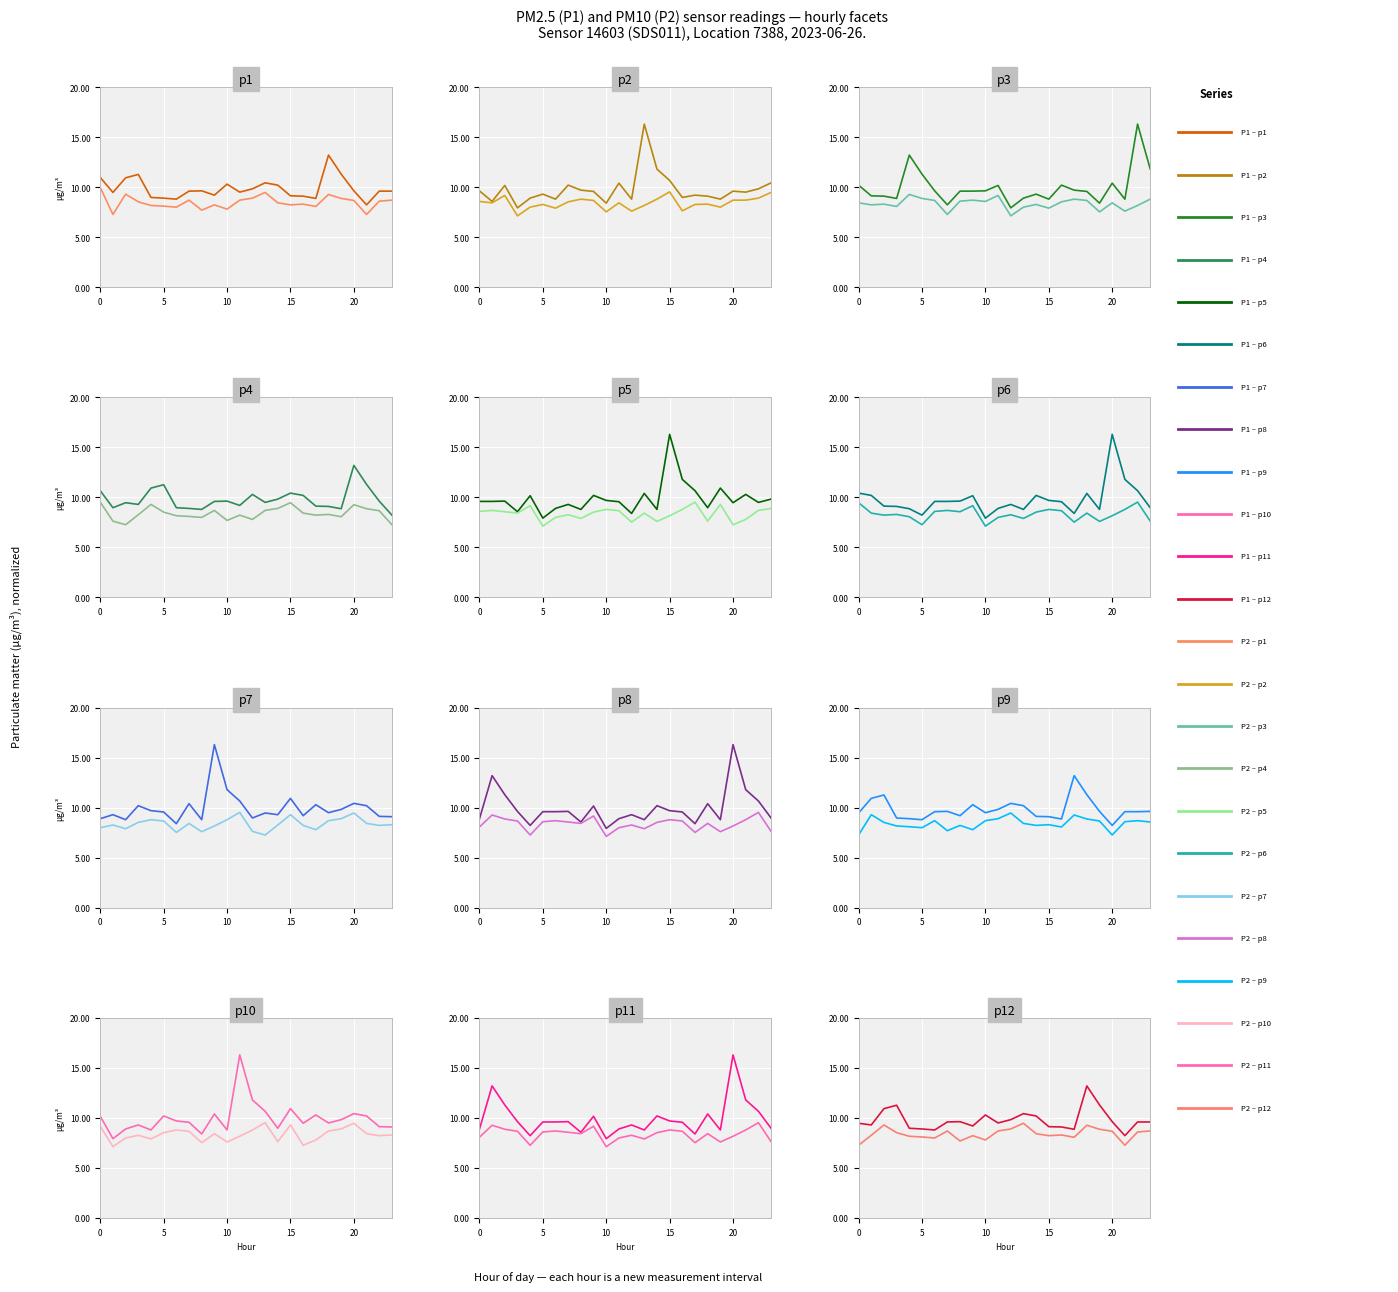

Count the number of categories in the chart.

24